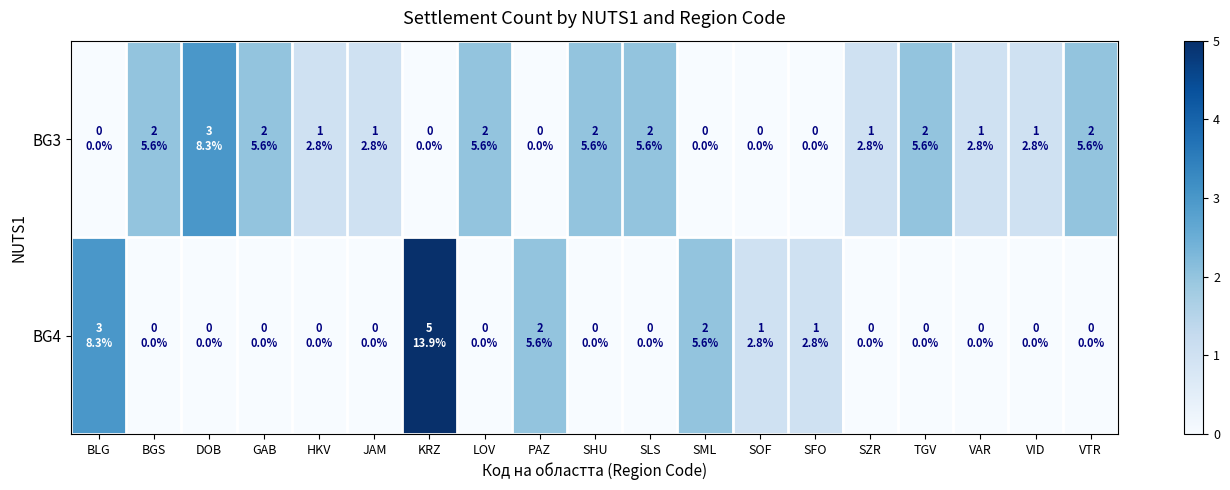

Rank the series at DOB from lowest to highest value.

BG4, BG3